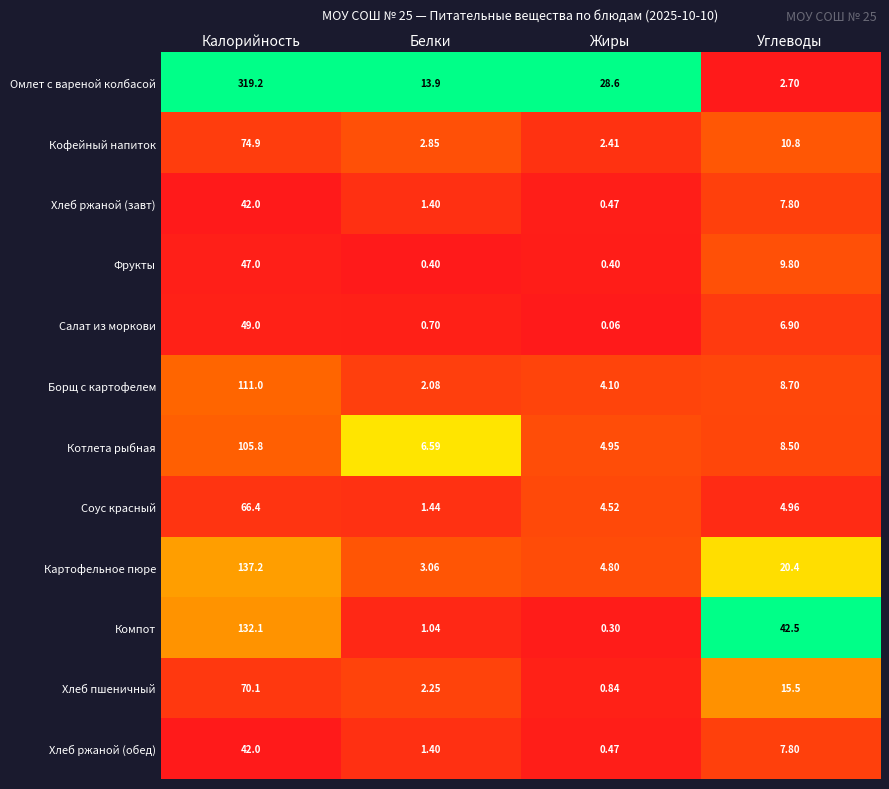

At which label does Салат из моркови first exceed 6?

Калорийность